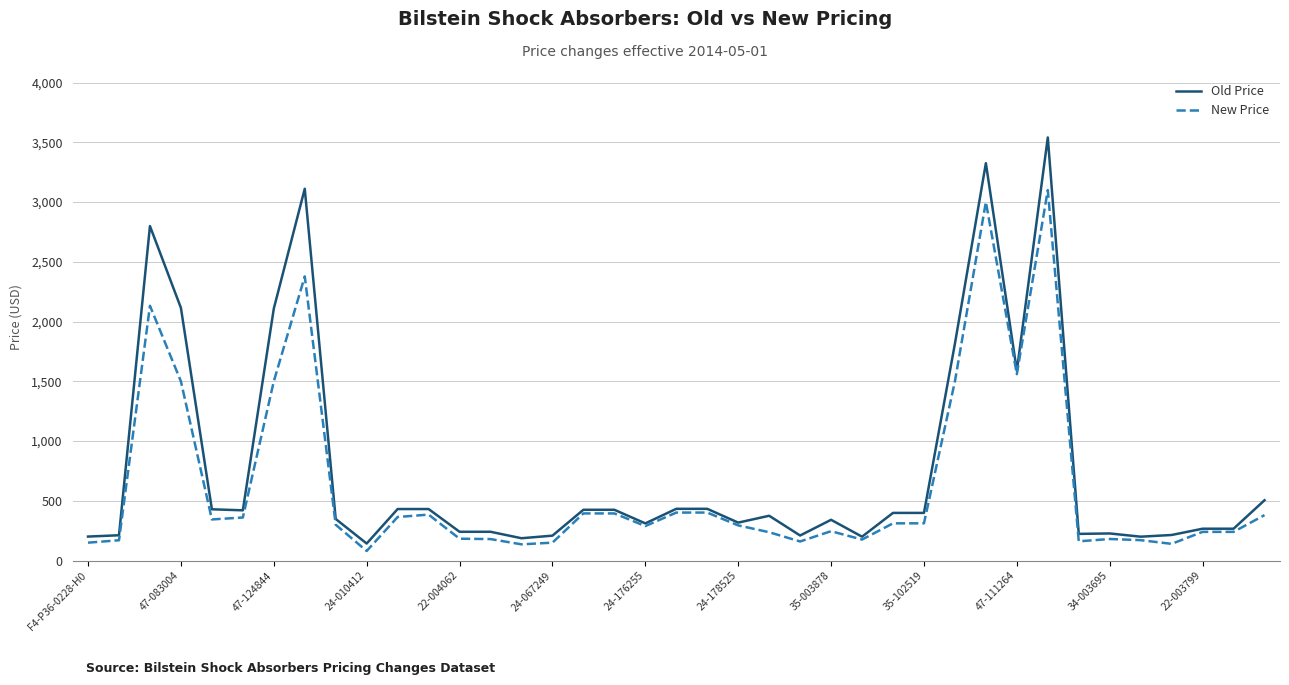

Rank the series by their maximum value, from highest to lowest.

Old Price, New Price